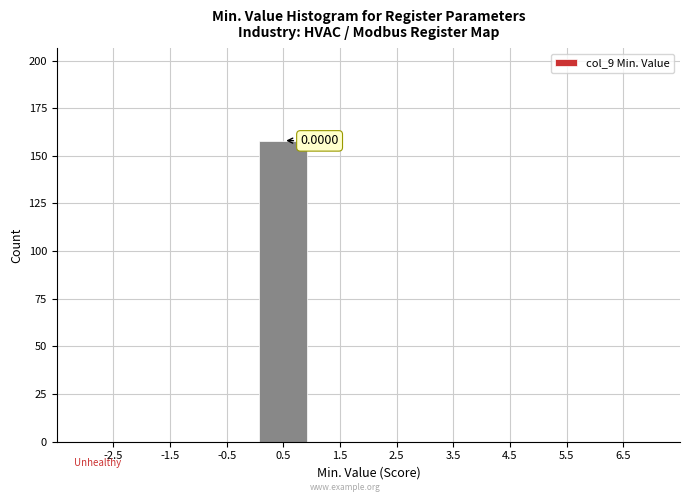

Over which range of the x-axis is the bar tallest?

0 to 1